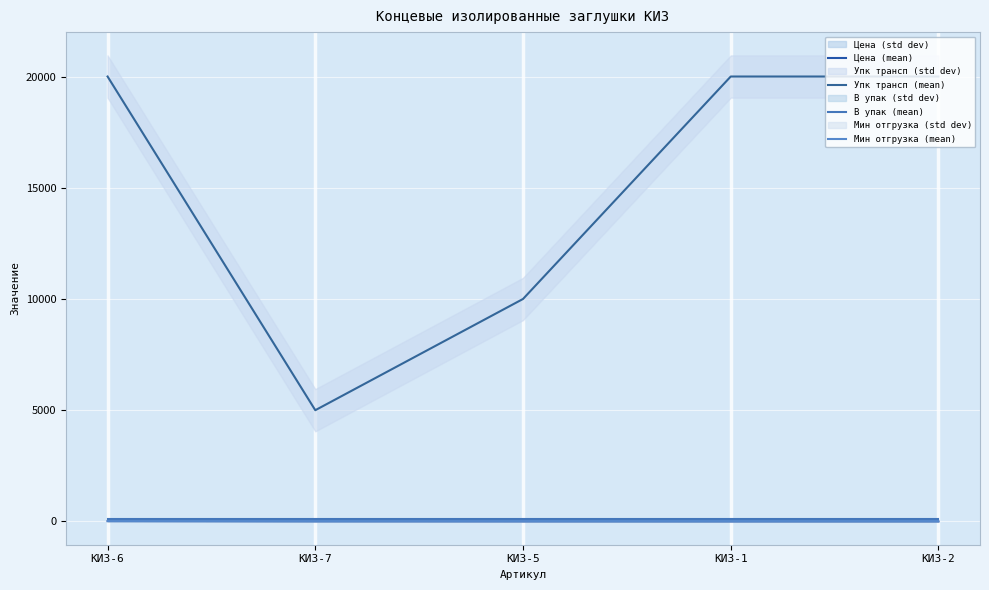

At which category is the sum across all series the highest?

КИЗ-6